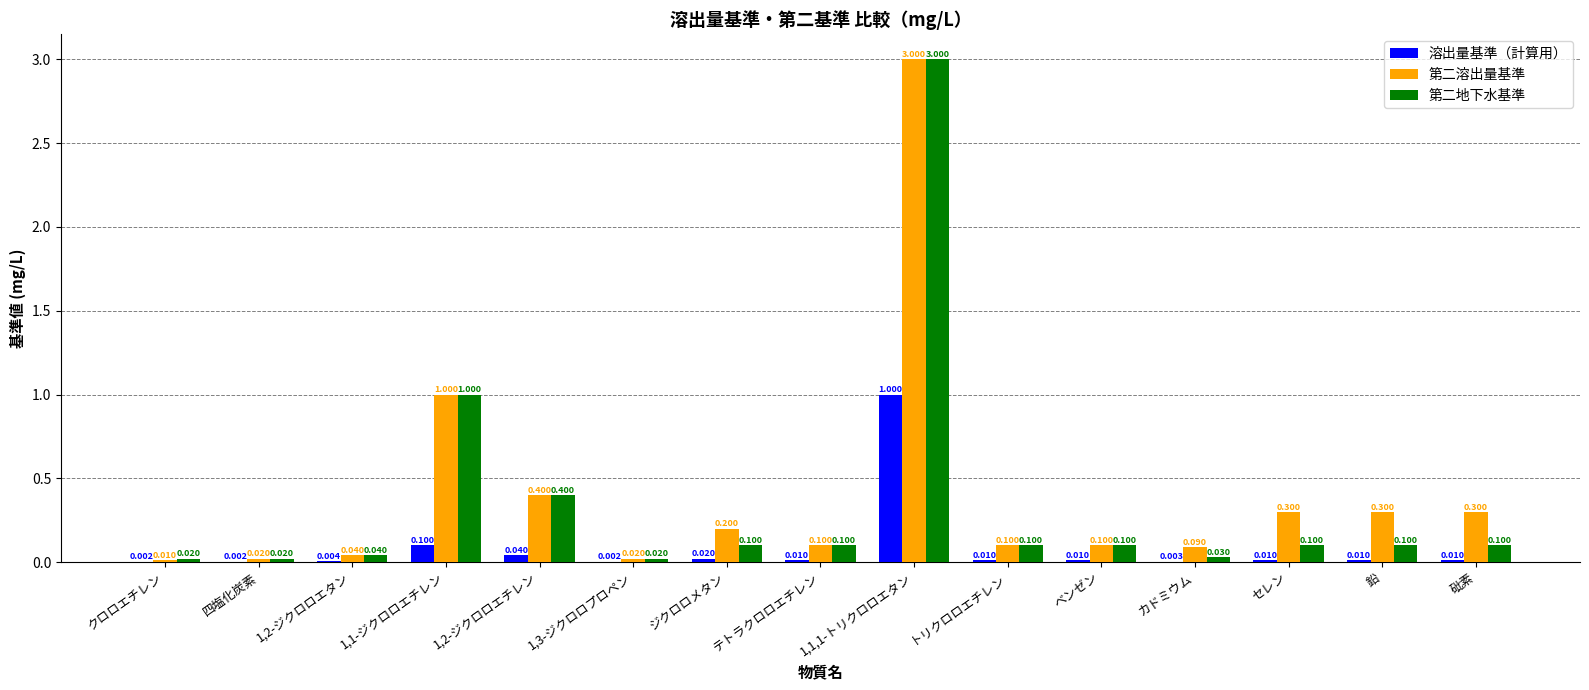

What is the difference between the 第二溶出量基準 values at 1,1,1-トリクロロエタン and トリクロロエチレン?

2.9